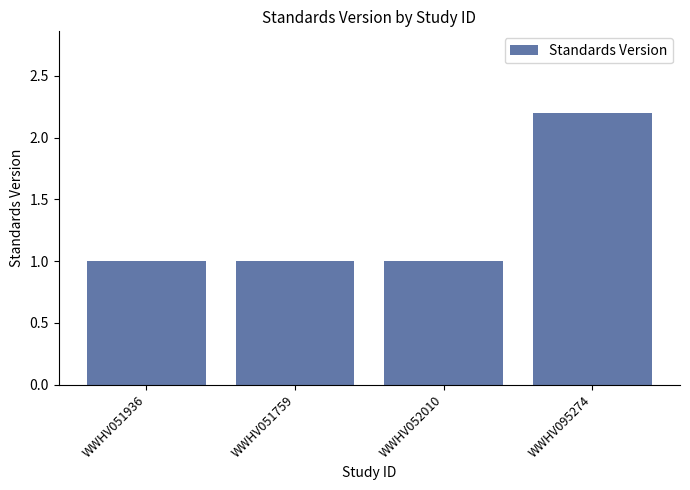

True or false: the data shows 1.0 at WWHV051759.

True